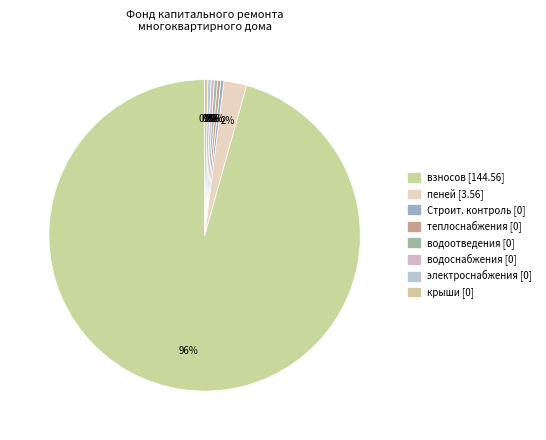

How many slices are in this pie chart?

8